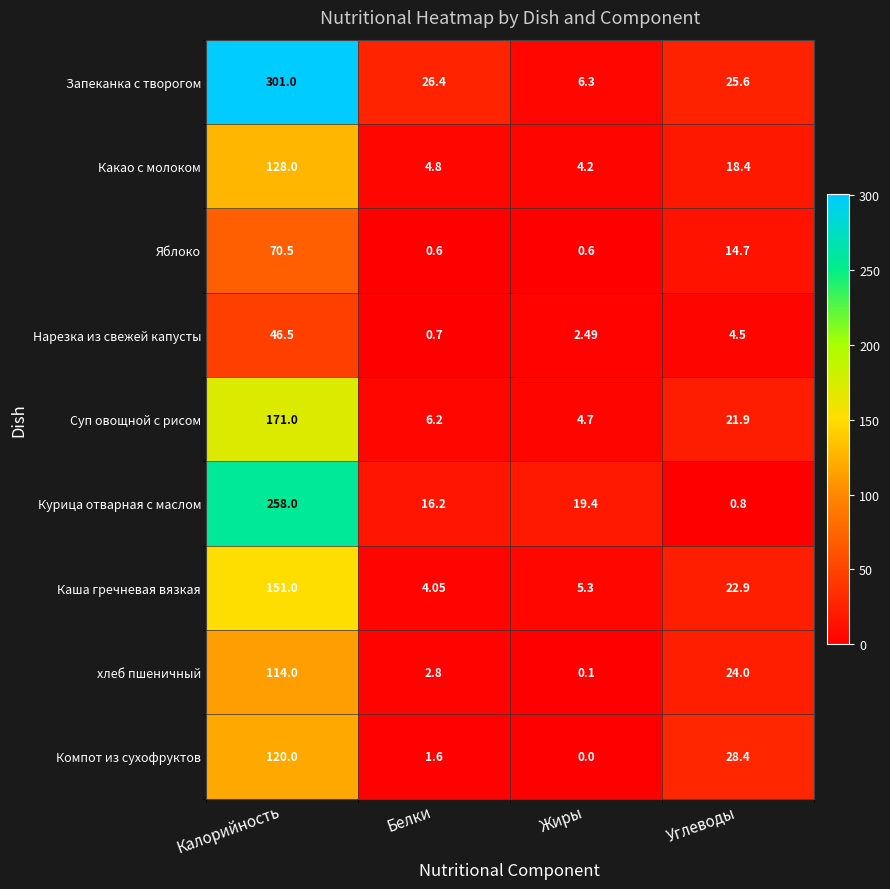

What is the total value across all series at Углеводы?

161.2